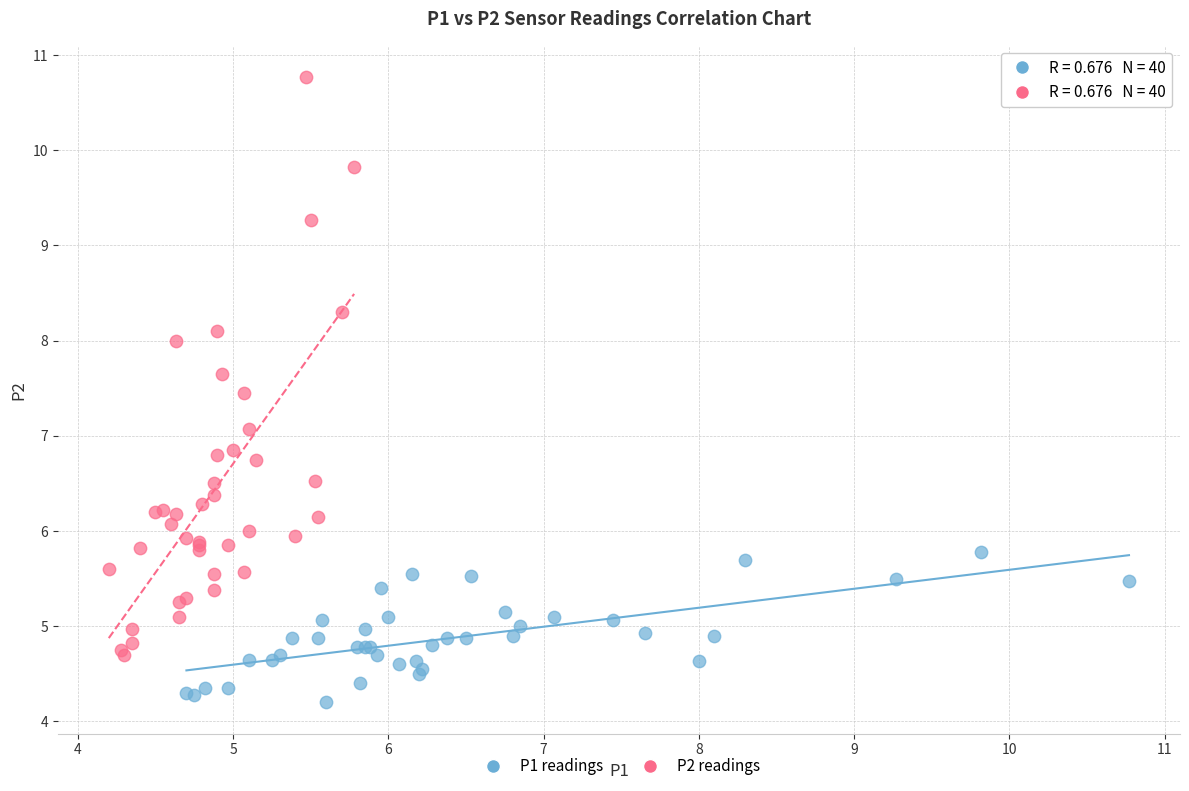

Which series reaches the minimum Y coordinate?

P1 readings